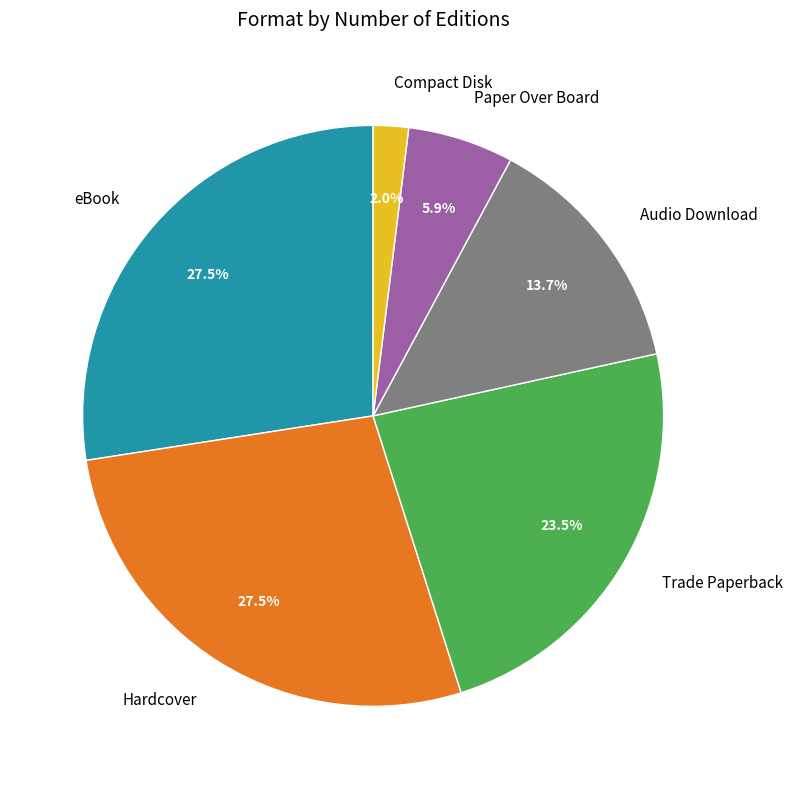

To the nearest percent, what percentage of the pie is Compact Disk?

2%